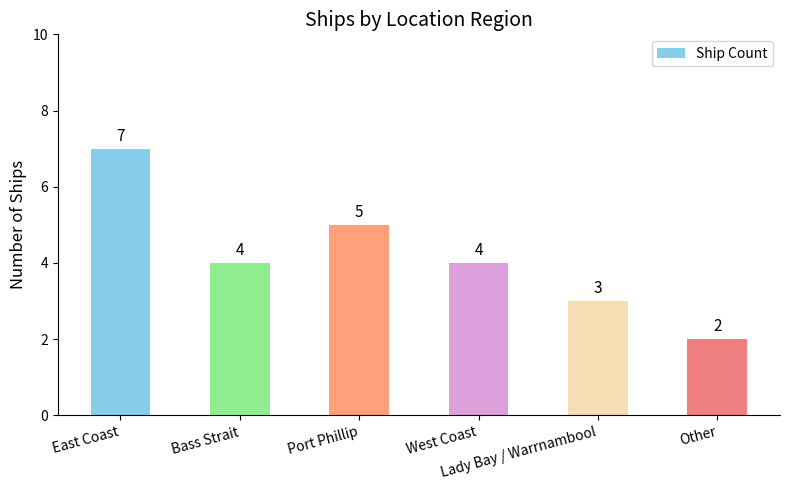

Read the value at Lady Bay / Warrnambool.

3